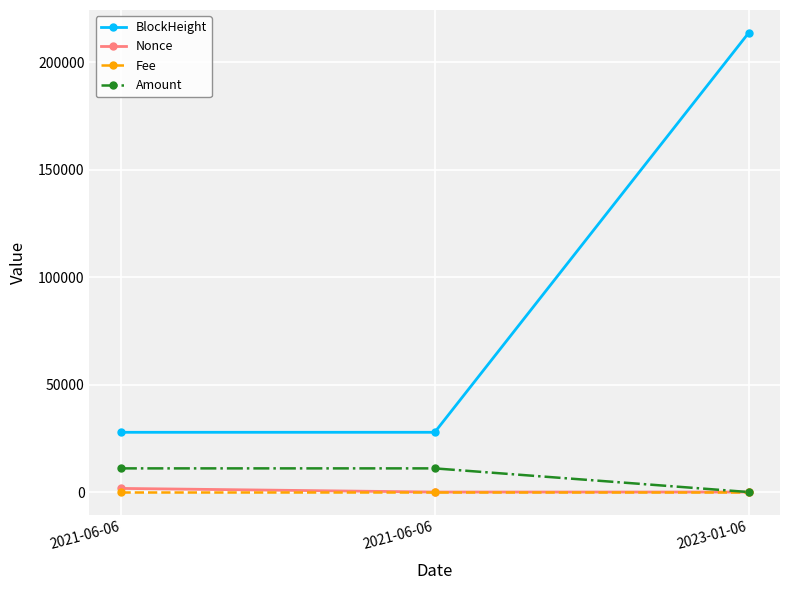

Rank the series by their maximum value, from lowest to highest.

Fee, Nonce, Amount, BlockHeight